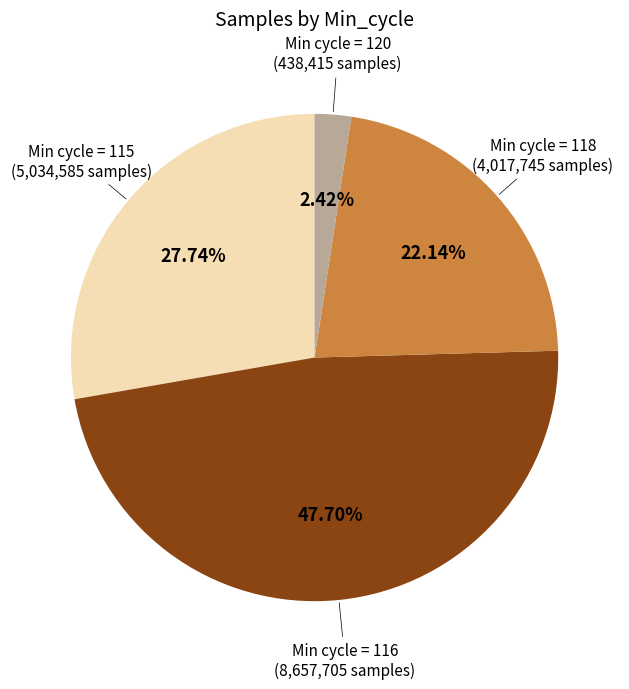

Is the sum of Min cycle = 118 and Min cycle = 116 greater than half?

Yes